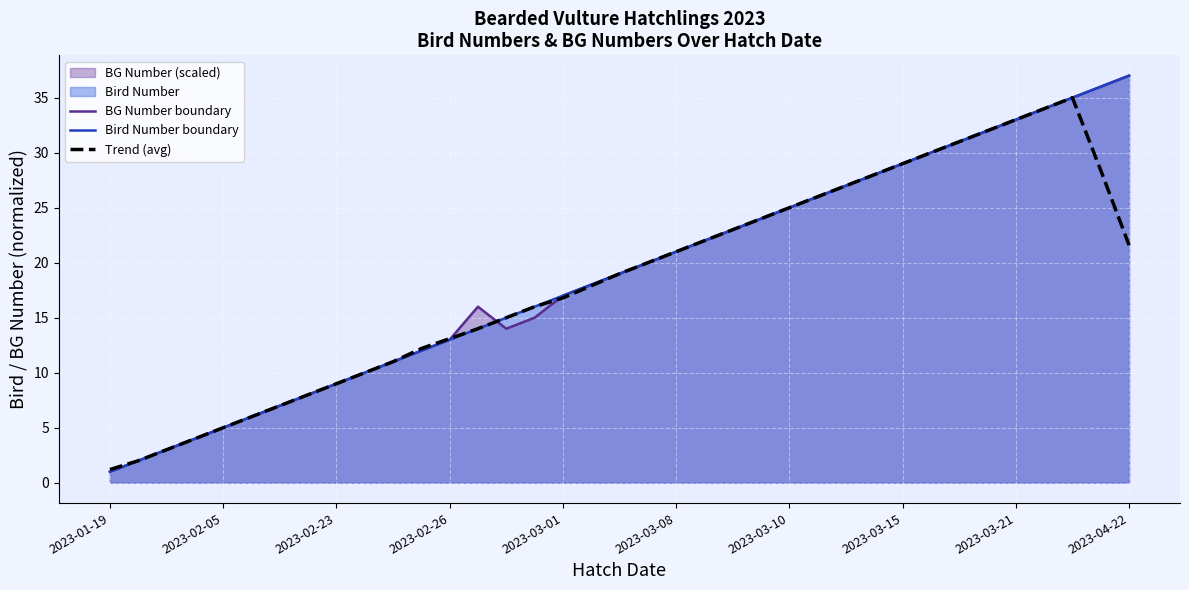

What is the greatest value displayed?

37.0